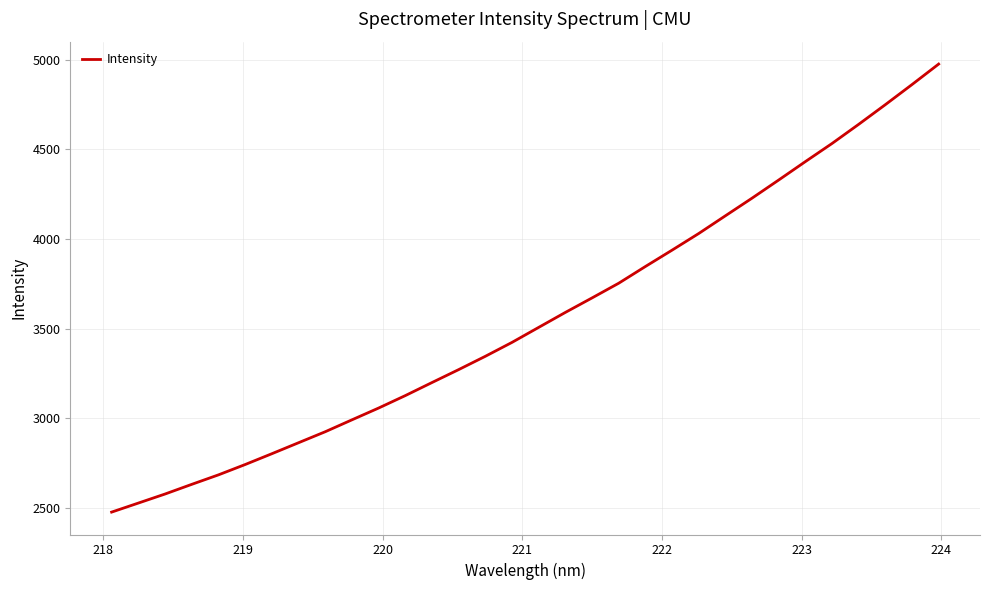

Reading left to right, what are all the values shown in this chart?

2476.8	2527.2	2577.7	2631.6	2684.5	2742.1	2802.4	2863.7	2925.0	2991.4	3057.2	3126.6	3199.4	3271.6	3345.8	3423.4	3507.1	3590.6	3671.4	3753.3	3846.6	3937.8	4030.6	4129.3	4227.7	4328.9	4431.5	4532.6	4639.4	4749.0	4861.0	4975.3